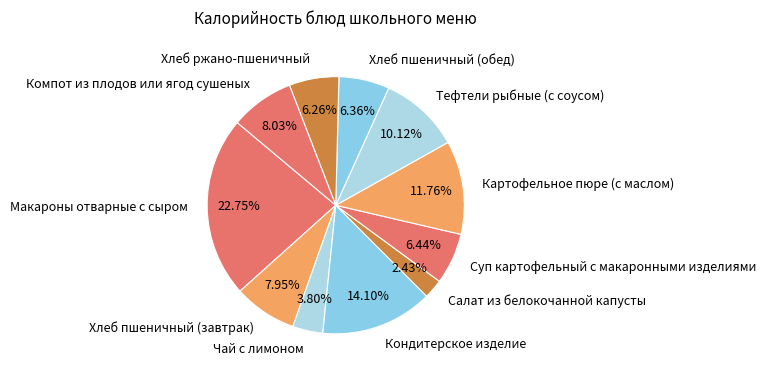

The Тефтели рыбные (с соусом) slice represents 10% of the pie. True or false?

True